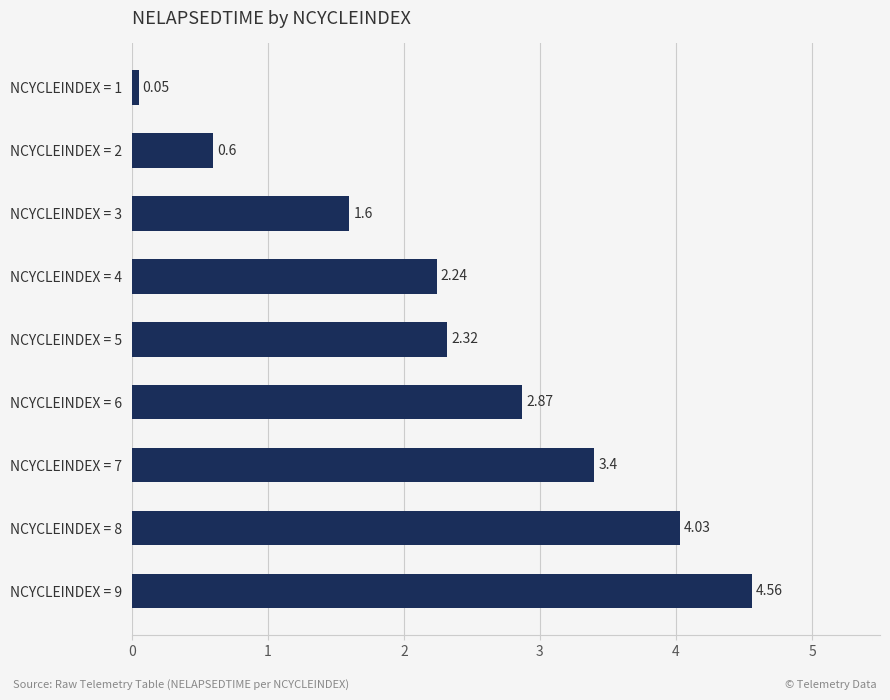

Rank the categories by value from lowest to highest.

NCYCLEINDEX = 1, NCYCLEINDEX = 2, NCYCLEINDEX = 3, NCYCLEINDEX = 4, NCYCLEINDEX = 5, NCYCLEINDEX = 6, NCYCLEINDEX = 7, NCYCLEINDEX = 8, NCYCLEINDEX = 9